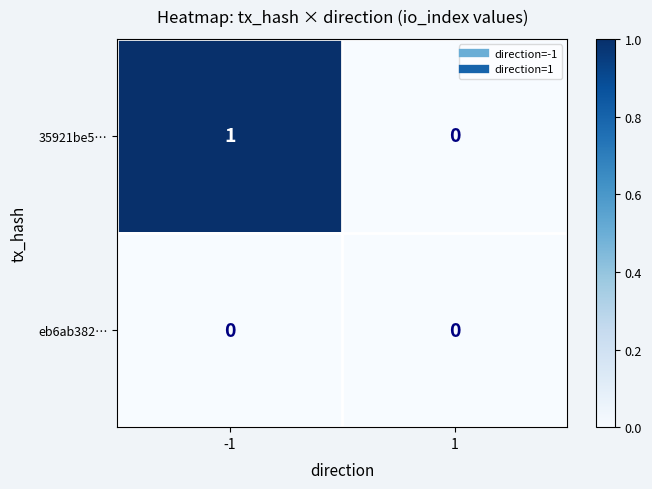

Which series changed the most between -1 and 1?

35921be5…